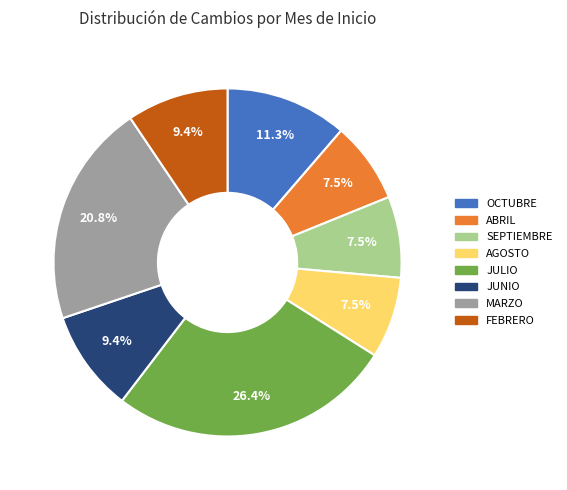

Which category has the biggest portion of the pie?

JULIO